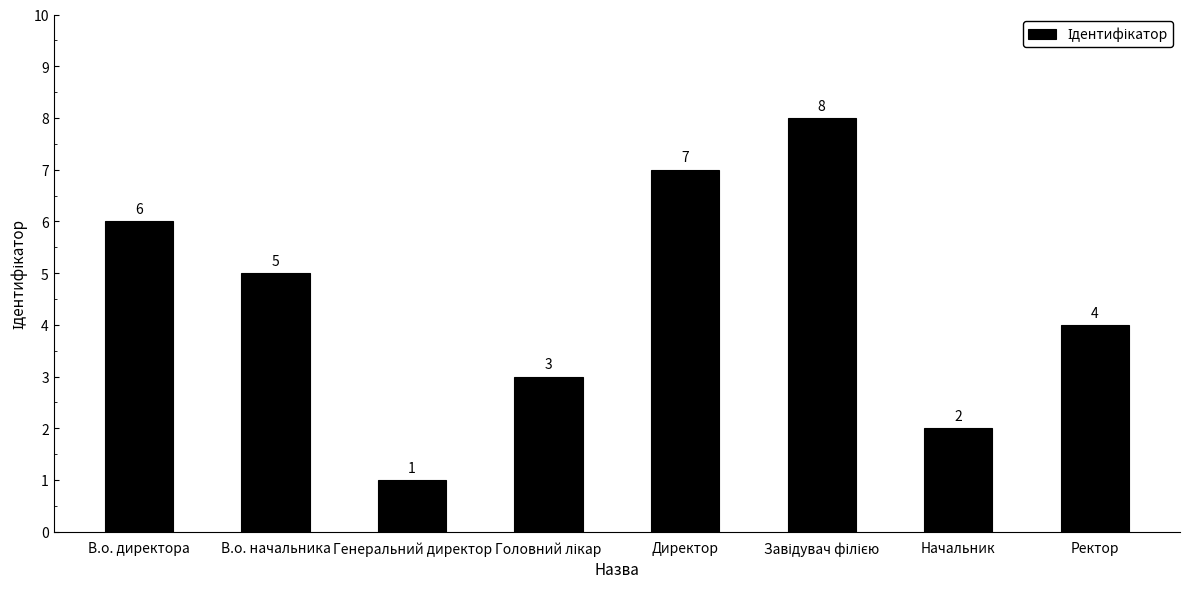

The chart shows a value of 1 at Генеральний директор. True or false?

True